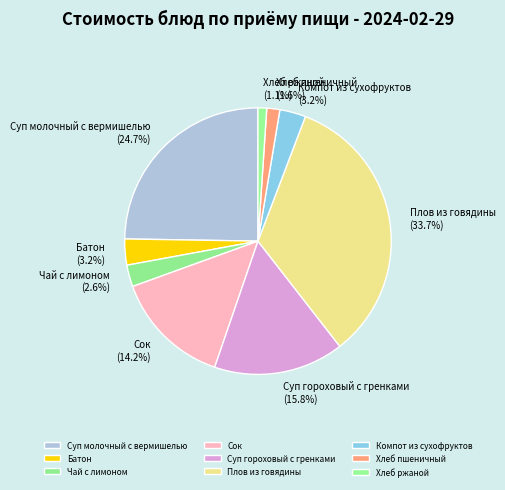

What is the largest slice in the pie chart?

Плов из говядины